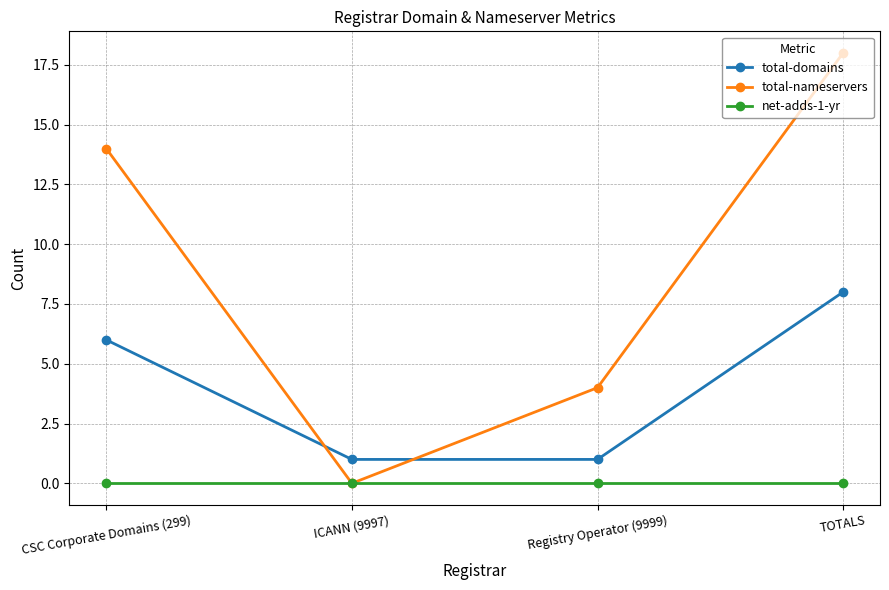

How many lines are shown in the chart?

3